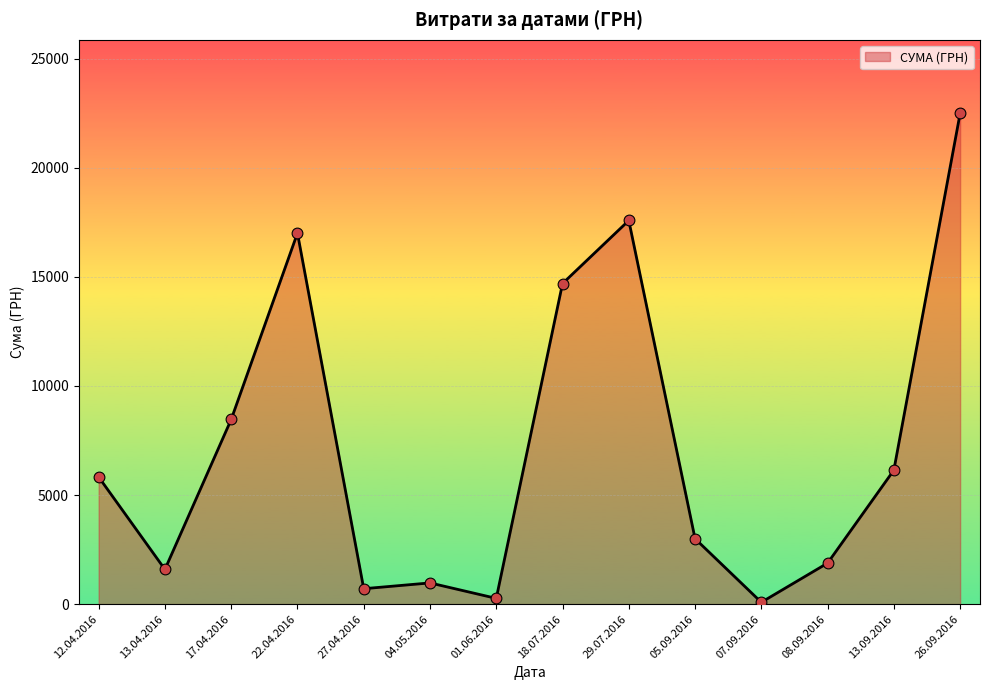

Approximately how many times larger is the value at 01.06.2016 compared to 12.04.2016?

0.0